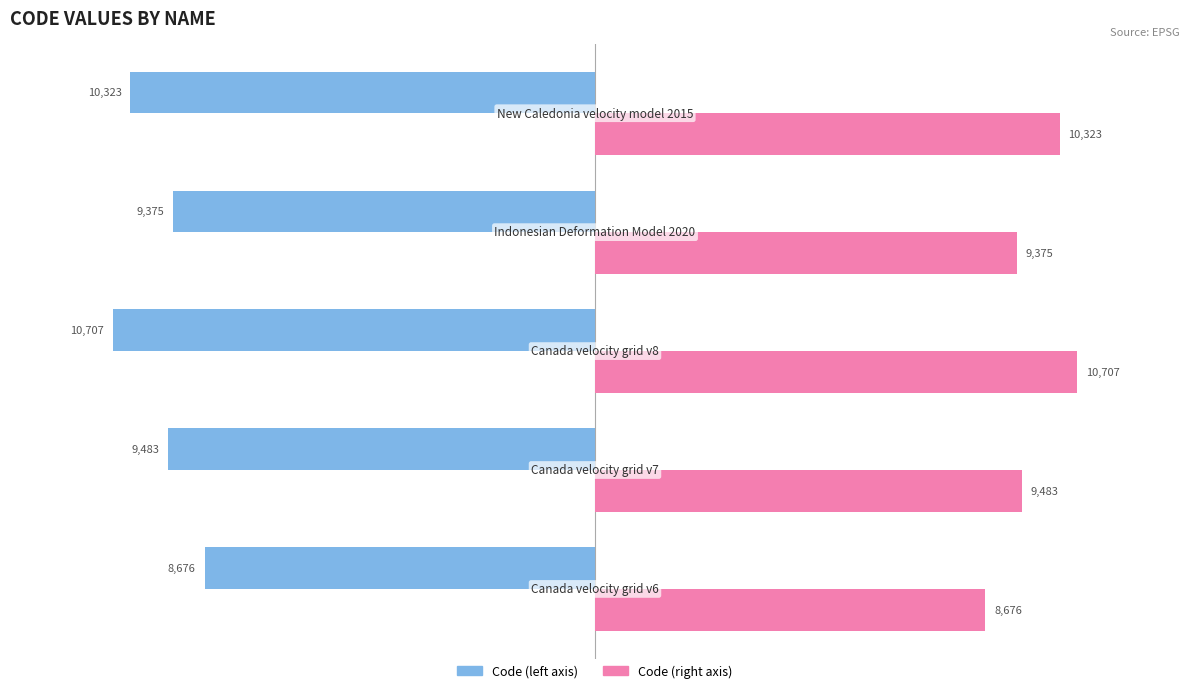

What is the minimum value shown in the chart?

-10707